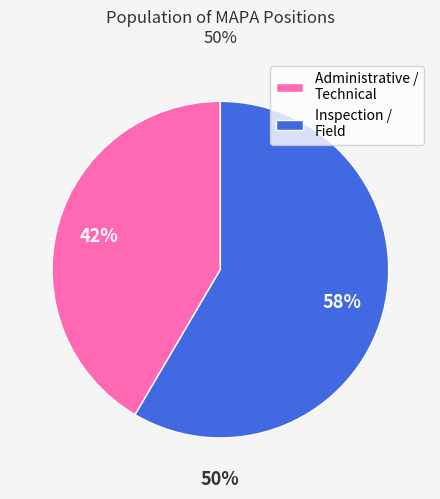

Do Administrative / Technical and Inspection / Field together represent more than half of the pie?

Yes